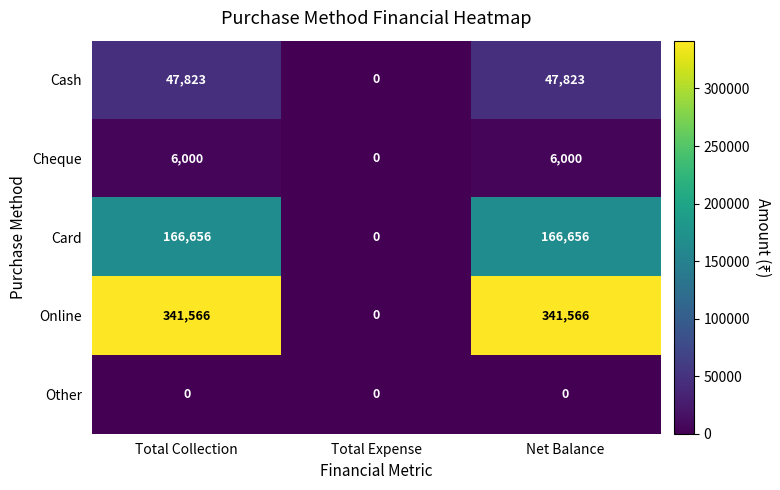

How many Online values are between 0 and 341566?

3